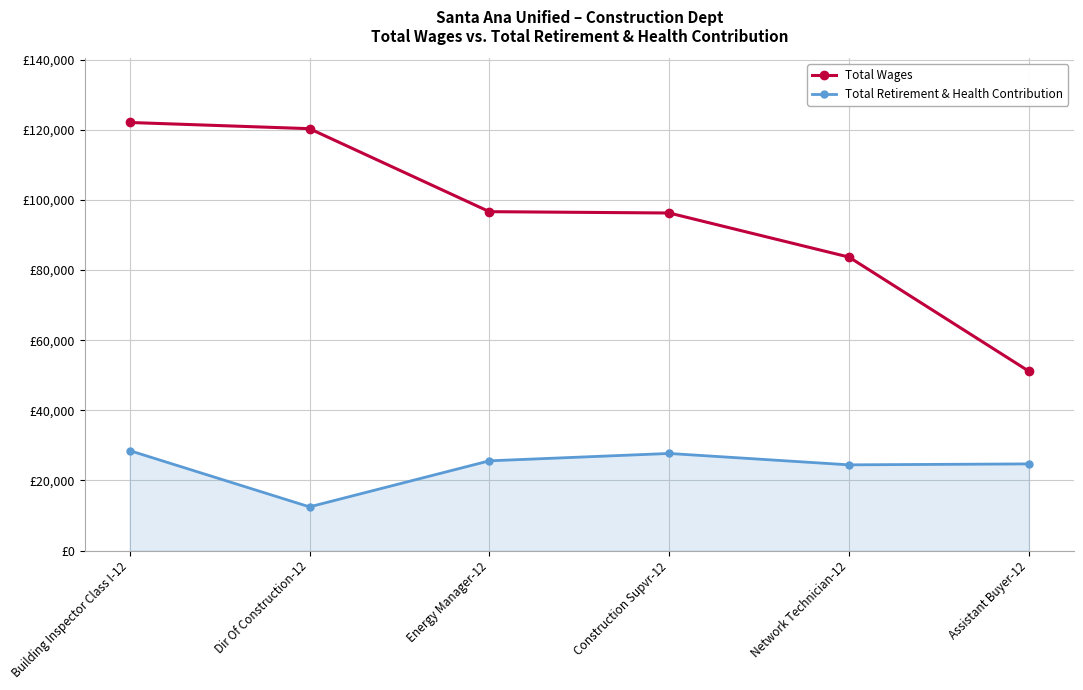

Does the chart have visible grid lines?

Yes